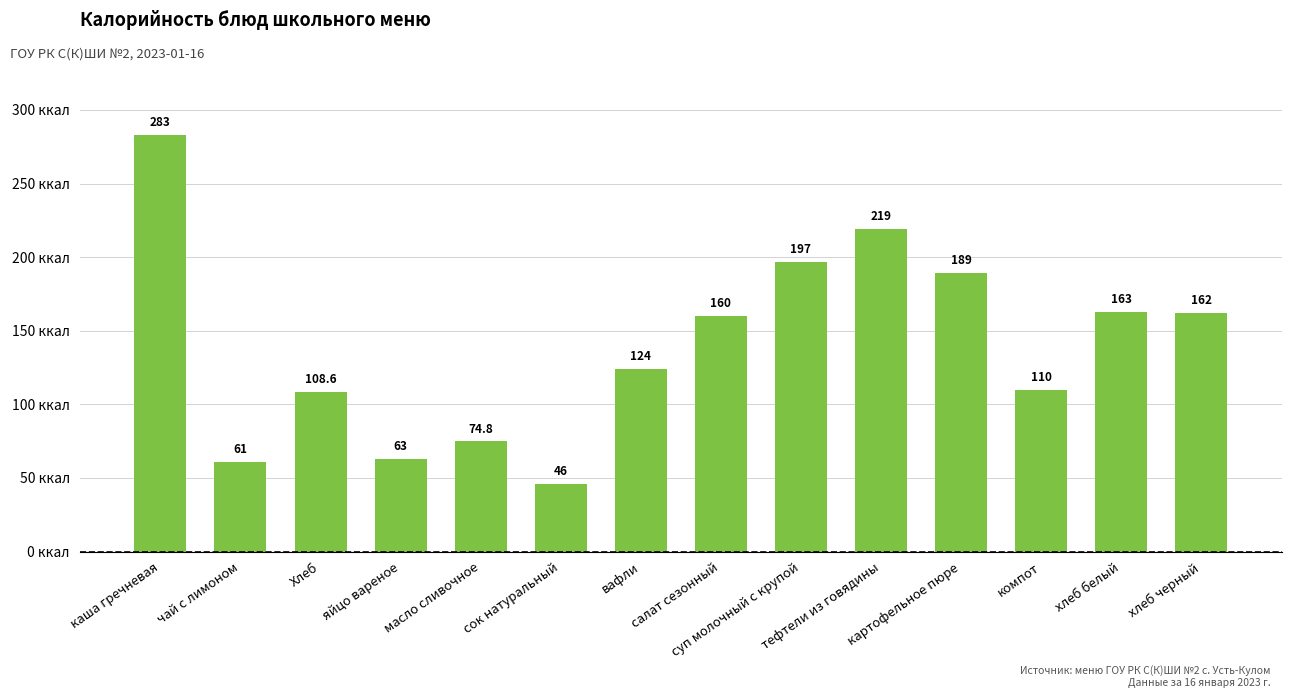

What is the ratio of the value at компот to the value at тефтели из говядины?

0.5